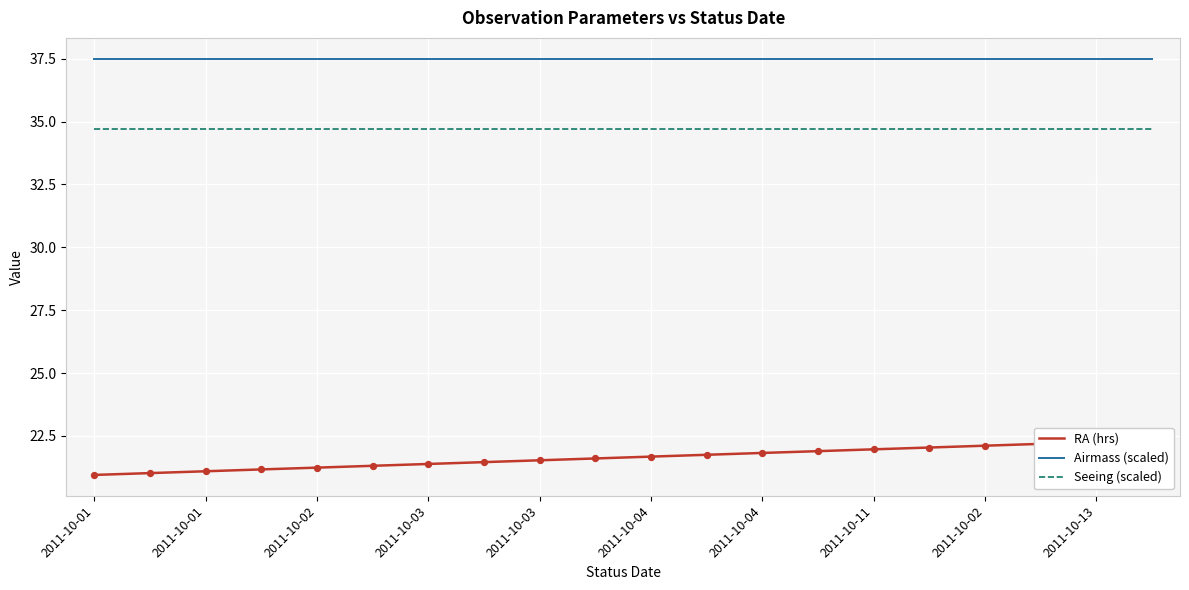

What are all the series names shown in the legend?

RA (hrs), Airmass (scaled), Seeing (scaled)